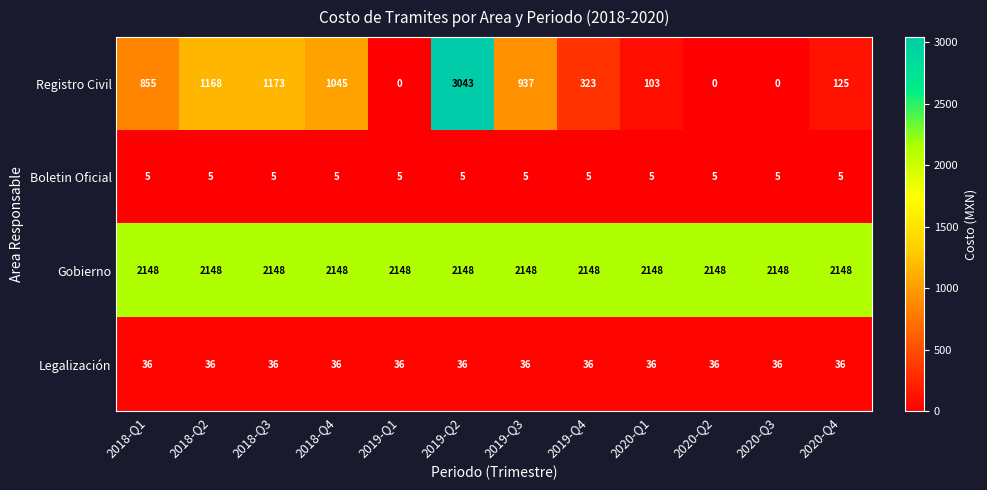

Which series has the largest total across all categories?

Gobierno